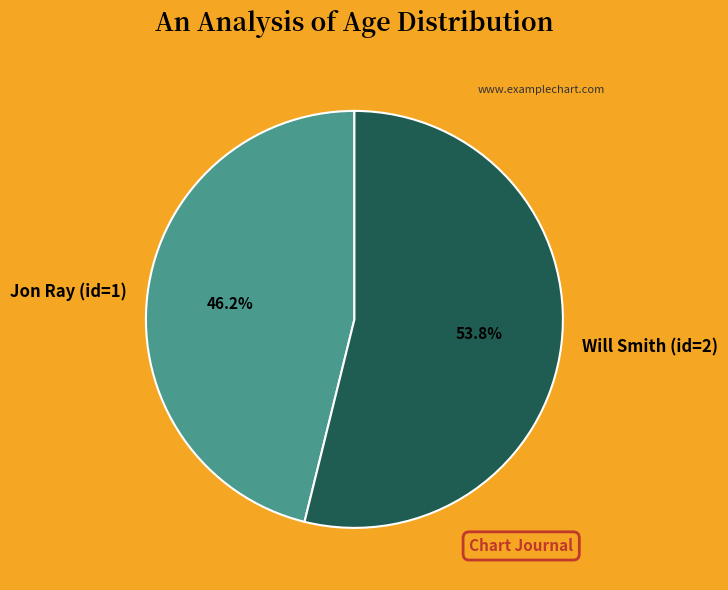

Which category has the smallest portion of the pie?

Jon Ray (id=1)